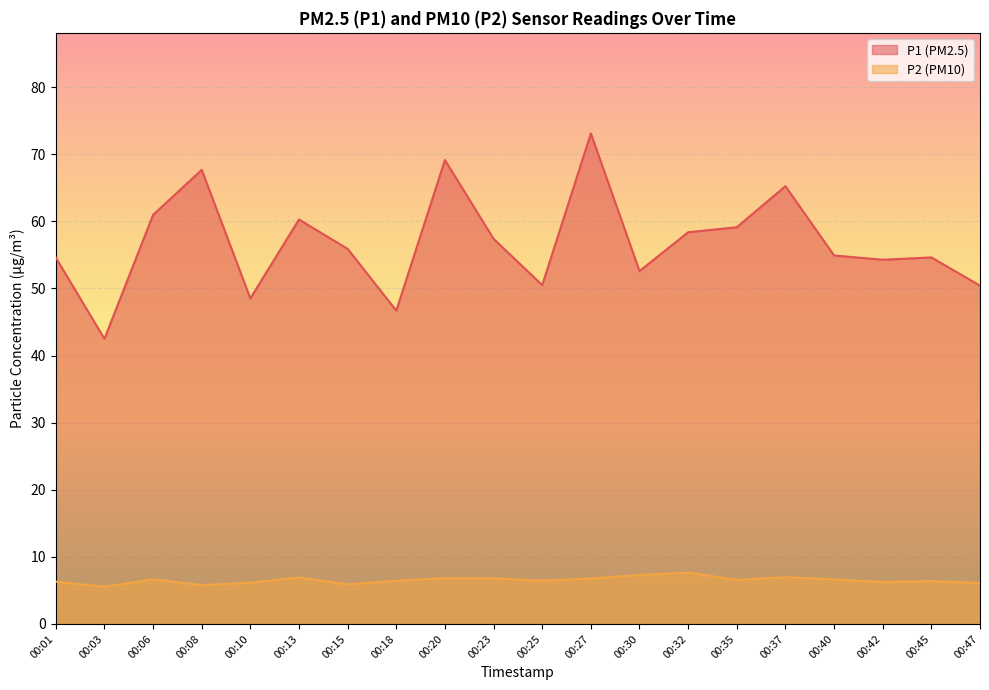

What value does the P1 series have at 00:01?

54.6